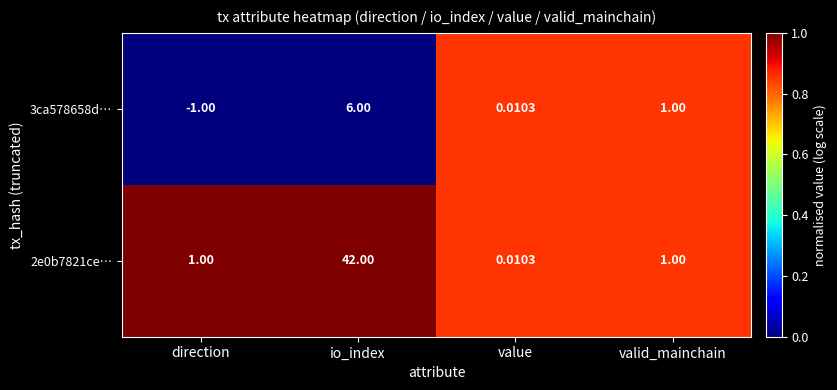

Rank the categories by 3ca578658d… value from lowest to highest.

direction, value, valid_mainchain, io_index